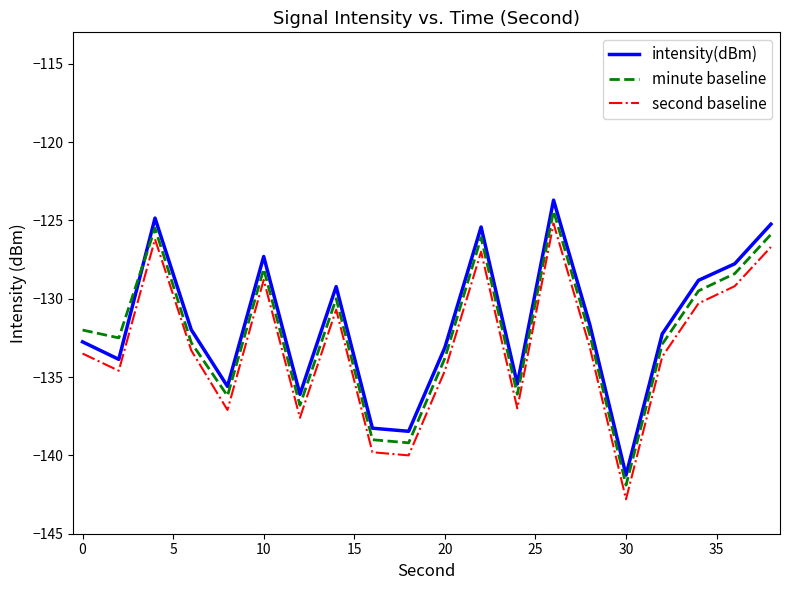

In second baseline, how many points are higher than both neighbors (excluding endpoints)?

5